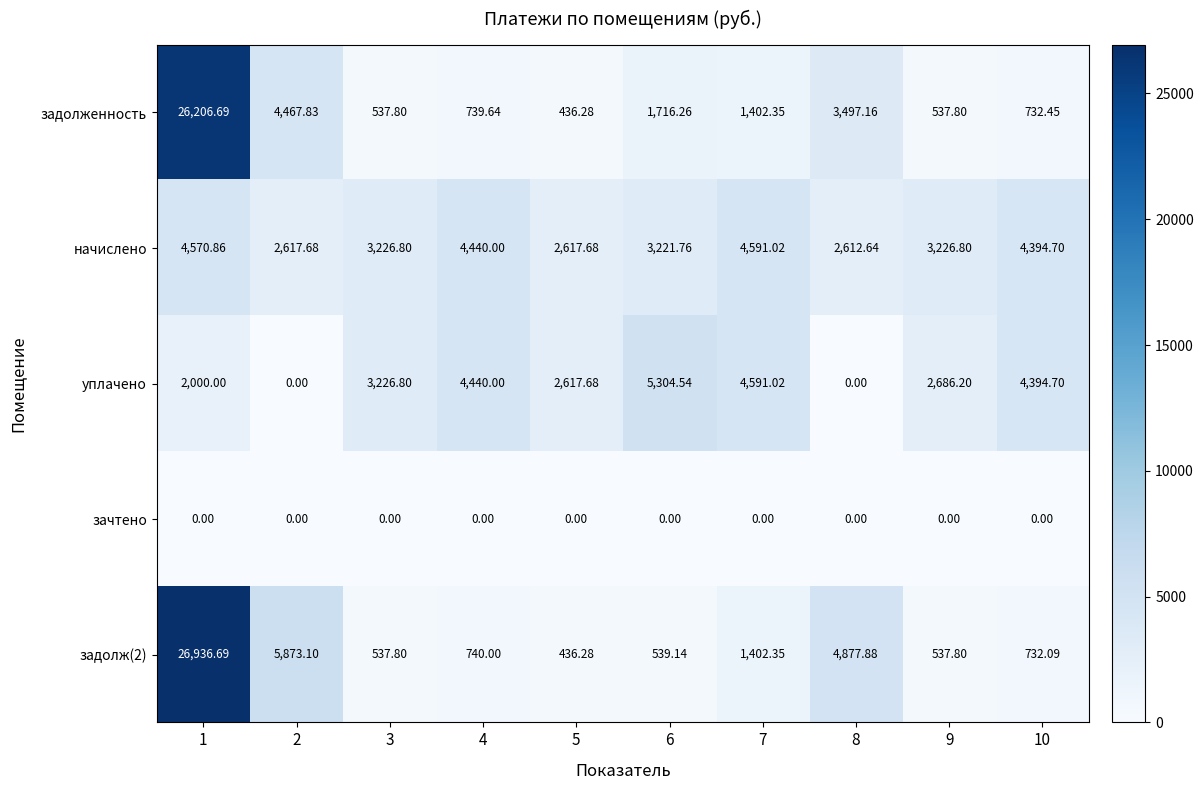

Is the value of уплачено at 9 greater than the value of задолженность at 2?

No